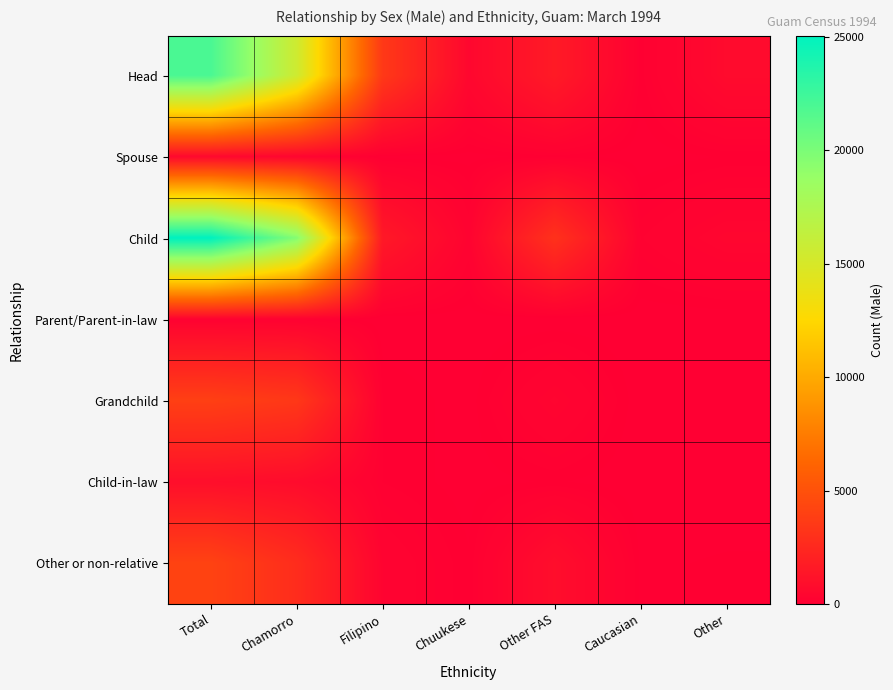

Between Chuukese and Other FAS, which series saw the biggest shift?

Child